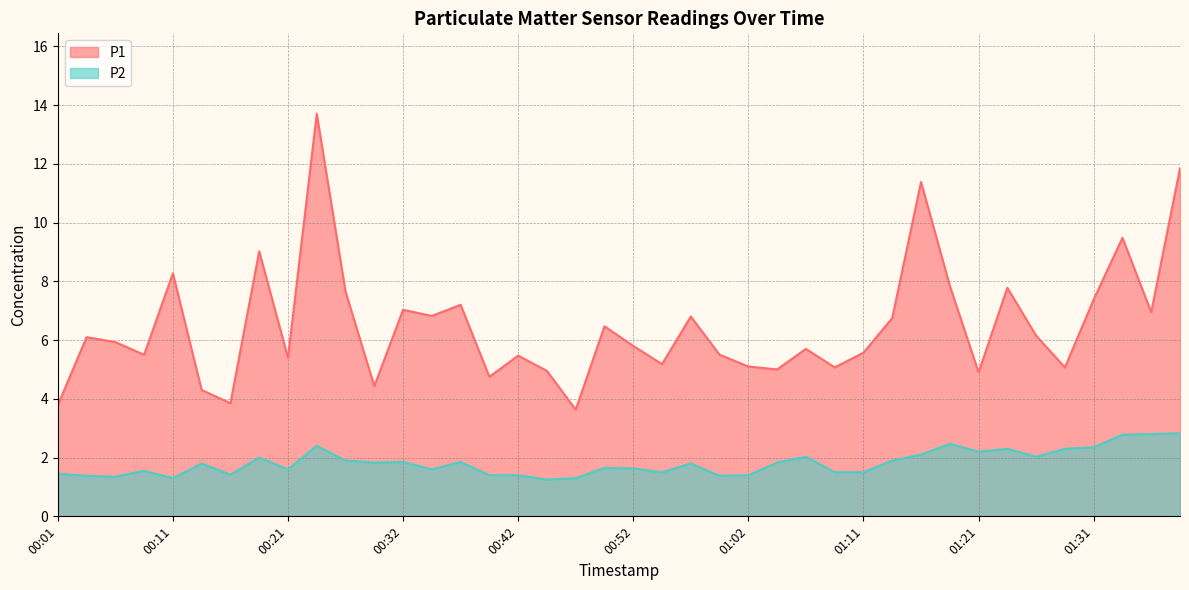

What is the minimum value for P2?

1.2